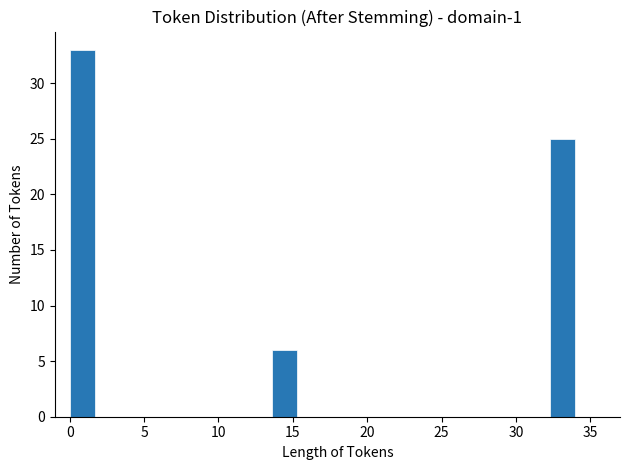

Around what value on the x-axis is the tallest bar? Give the approximate position of its centre, as read against the axis.

1.0